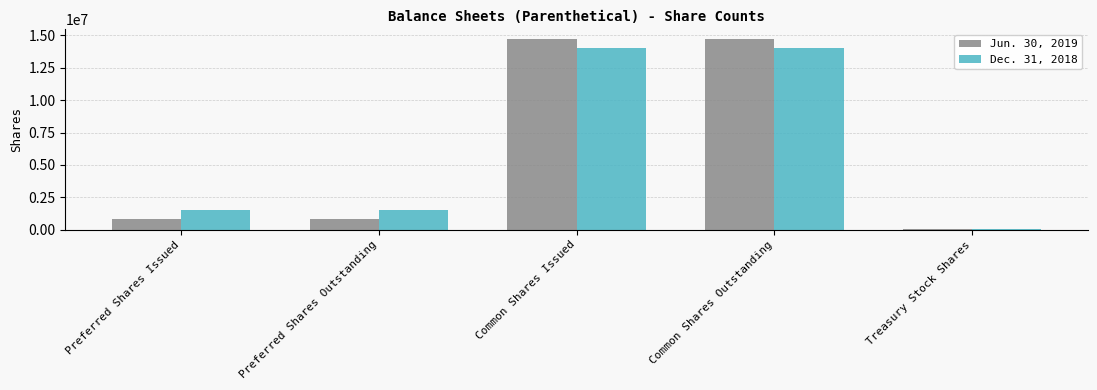

Is it true that Dec. 31, 2018 equals 1518430 at Preferred Shares Issued?

True